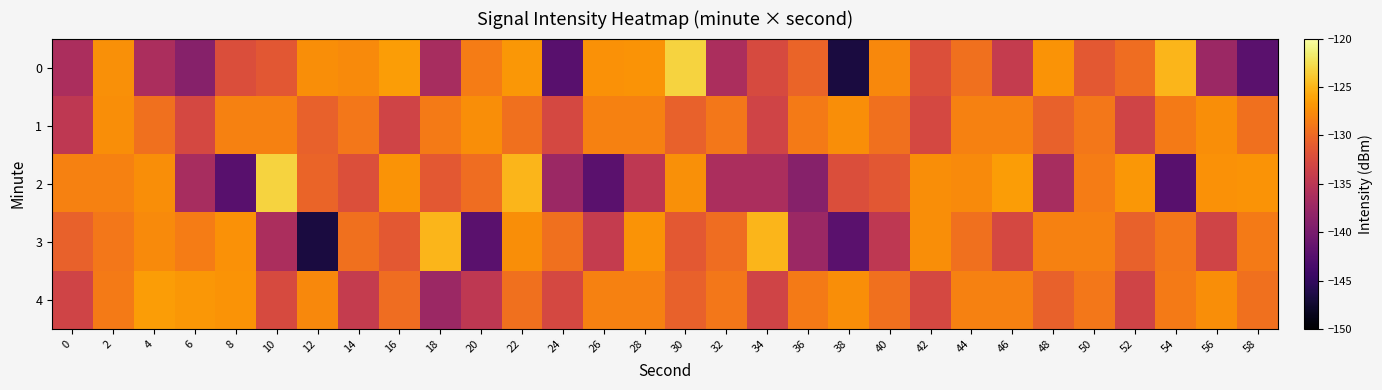

Reading right to left, list all the values displayed in this chart.

0: 58=-142.2	56=-137.4	54=-125.0	52=-129.7	50=-131.3	48=-127.1	46=-134.2	44=-129.4	42=-132.1	40=-127.8	38=-146.7	36=-130.3	34=-132.6	32=-136.2	30=-123.3	28=-127.1	26=-127.2	24=-142.3	22=-126.9	20=-128.6	18=-136.4	16=-126.5	14=-127.7	12=-127.4	10=-131.5	8=-132.3	6=-138.9	4=-136.3	2=-127.3	0=-136.2
1: 58=-129.4	56=-127.5	54=-128.7	52=-133.3	50=-129.0	48=-130.6	46=-128.2	44=-128.2	42=-132.8	40=-129.4	38=-127.5	36=-128.7	34=-133.3	32=-129.0	30=-130.6	28=-128.2	26=-128.2	24=-132.8	22=-129.4	20=-127.5	18=-128.7	16=-133.3	14=-129.0	12=-130.6	10=-128.2	8=-128.2	6=-132.8	4=-129.4	2=-127.5	0=-134.7
2: 58=-127.1	56=-127.2	54=-142.3	52=-126.9	50=-128.6	48=-136.4	46=-126.5	44=-127.7	42=-127.4	40=-131.5	38=-132.3	36=-138.9	34=-136.3	32=-136.2	30=-127.3	28=-134.7	26=-142.2	24=-137.4	22=-125.0	20=-129.7	18=-131.3	16=-127.1	14=-132.1	12=-130.3	10=-123.3	8=-142.3	6=-136.4	4=-127.4	2=-128.2	0=-128.2
3: 58=-128.7	56=-133.3	54=-129.0	52=-130.6	50=-128.2	48=-128.2	46=-132.8	44=-129.4	42=-127.5	40=-134.7	38=-142.2	36=-137.4	34=-125.0	32=-129.7	30=-131.3	28=-127.1	26=-134.2	24=-129.4	22=-127.5	20=-142.2	18=-125.0	16=-131.3	14=-129.4	12=-146.7	10=-136.2	8=-127.2	6=-128.6	4=-127.7	2=-129.0	0=-130.6
4: 58=-129.4	56=-127.5	54=-128.7	52=-133.3	50=-129.0	48=-130.6	46=-128.2	44=-128.2	42=-132.8	40=-129.4	38=-127.5	36=-128.7	34=-133.3	32=-129.0	30=-130.6	28=-128.2	26=-128.2	24=-132.8	22=-129.4	20=-134.7	18=-137.4	16=-129.7	14=-134.2	12=-127.8	10=-132.6	8=-127.1	6=-126.9	4=-126.5	2=-128.7	0=-133.3